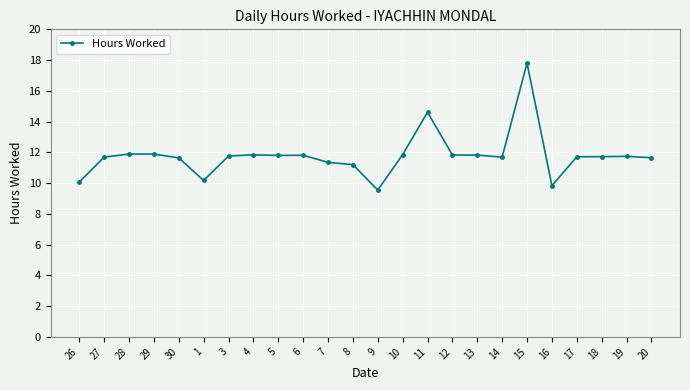

Which has a higher value, 26 or 4?

4